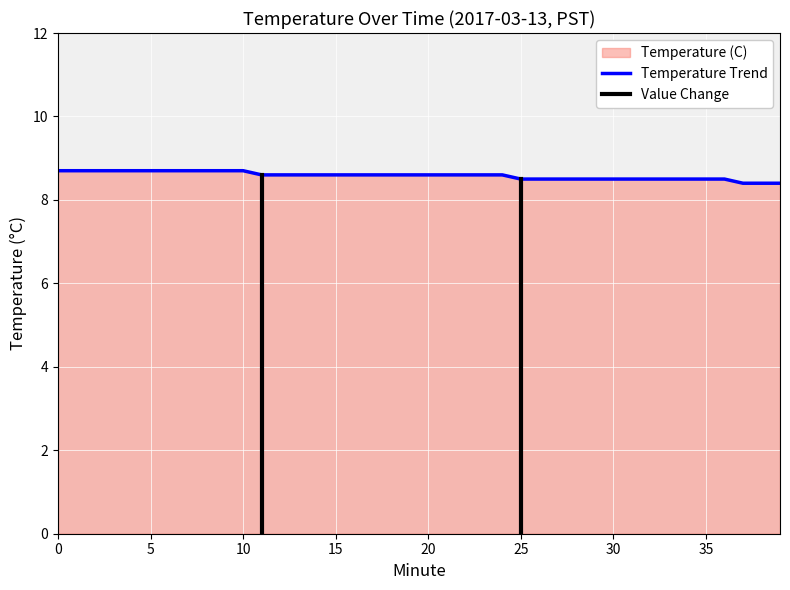

What is the minimum value for Temperature Trend?

8.4